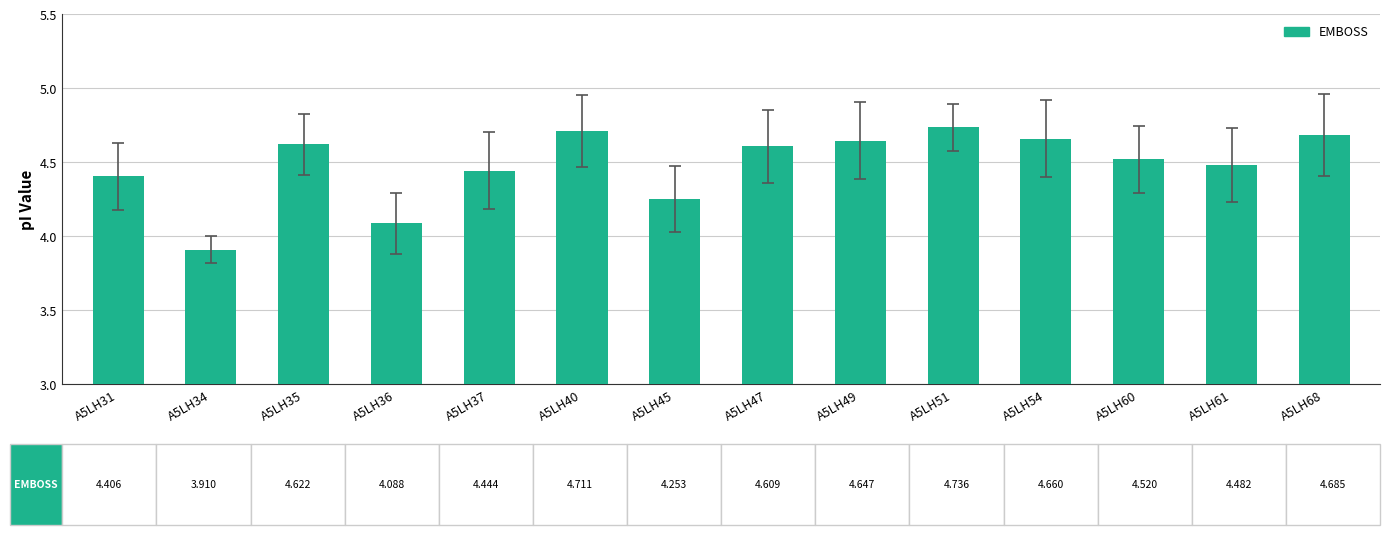

What is the average value?

4.5